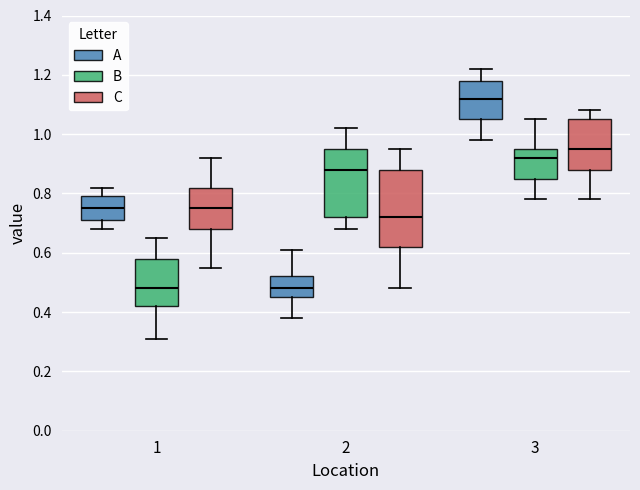

Which box's median line is the highest?

3 (A)